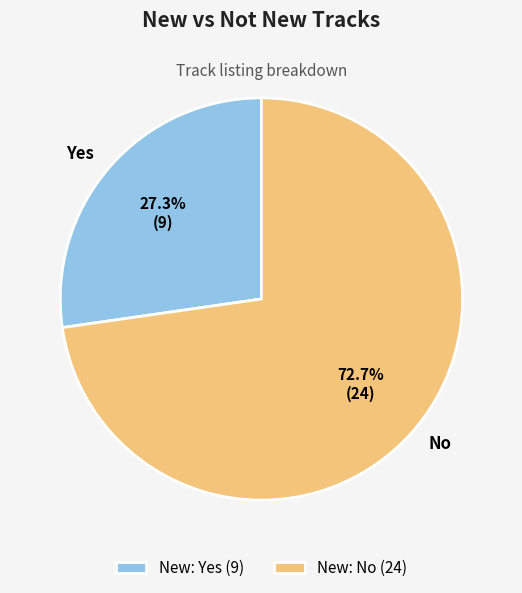

Is Yes the majority of the pie?

No